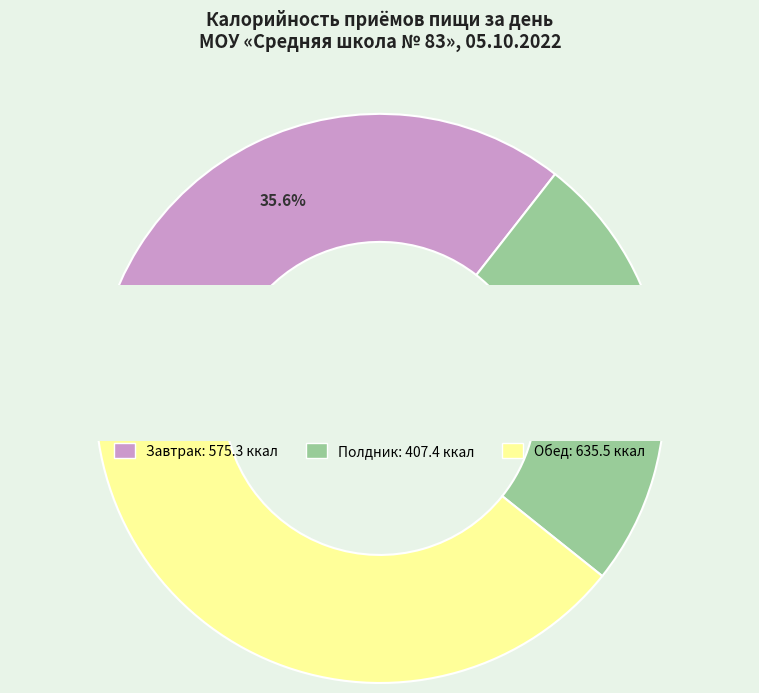

Rank the categories by value from highest to lowest.

Обед, Завтрак, Полдник